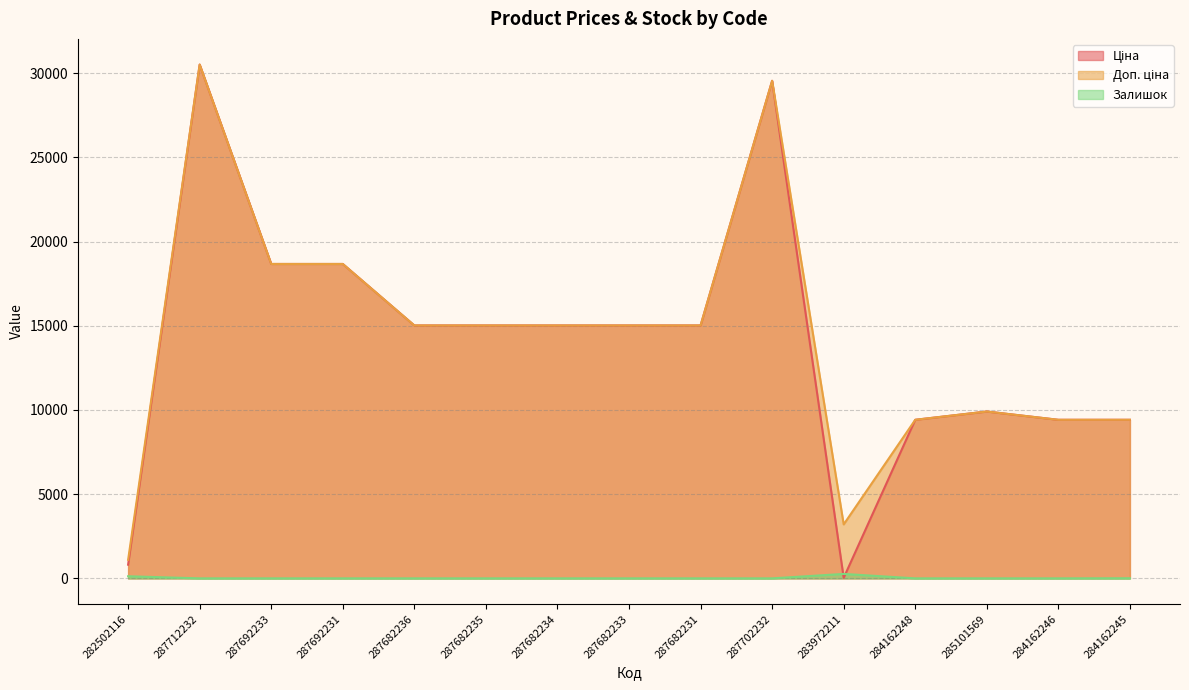

List the labels in order of Залишок value, largest first.

283972211, 282502116, 284162245, 287712232, 287692233, 287692231, 287682236, 287682235, 287682234, 287682233, 287682231, 287702232, 284162248, 285101569, 284162246